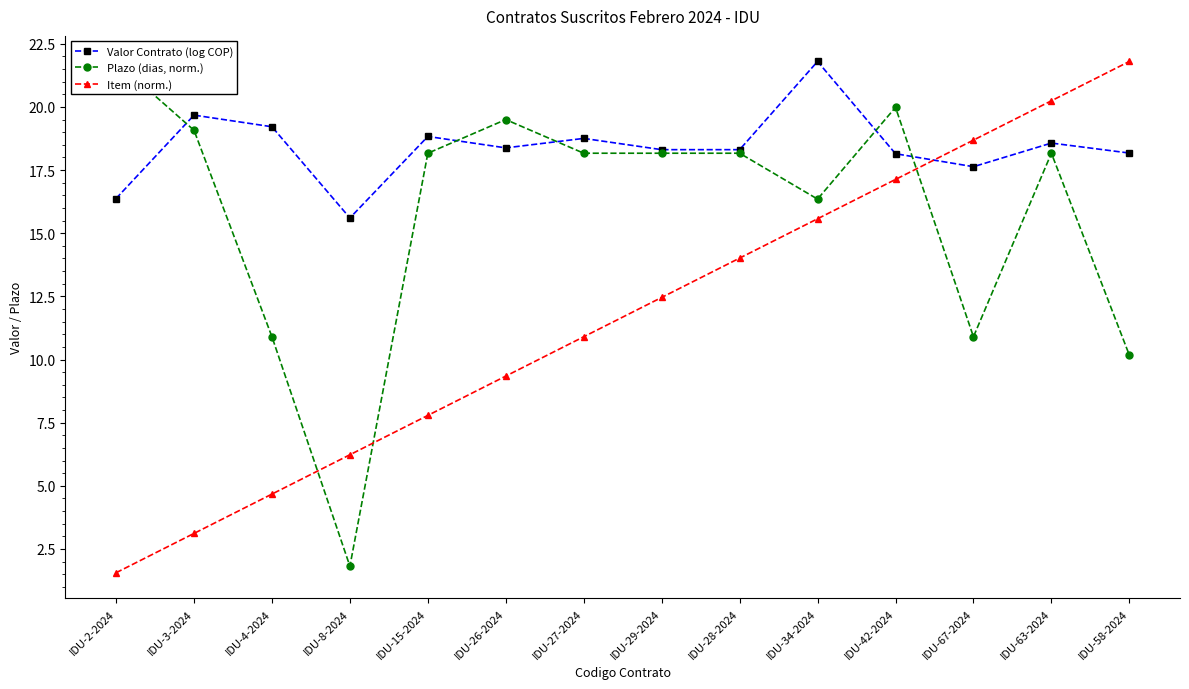

What is the label of the 5th point from the right?

IDU-34-2024